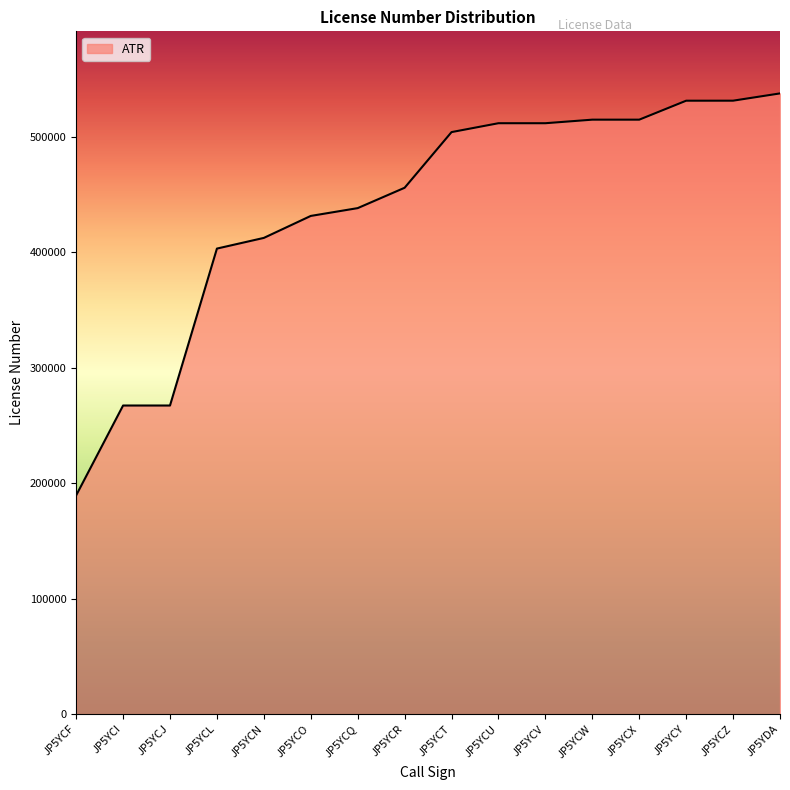

Which category has the lowest value across all series?

JP5YCF